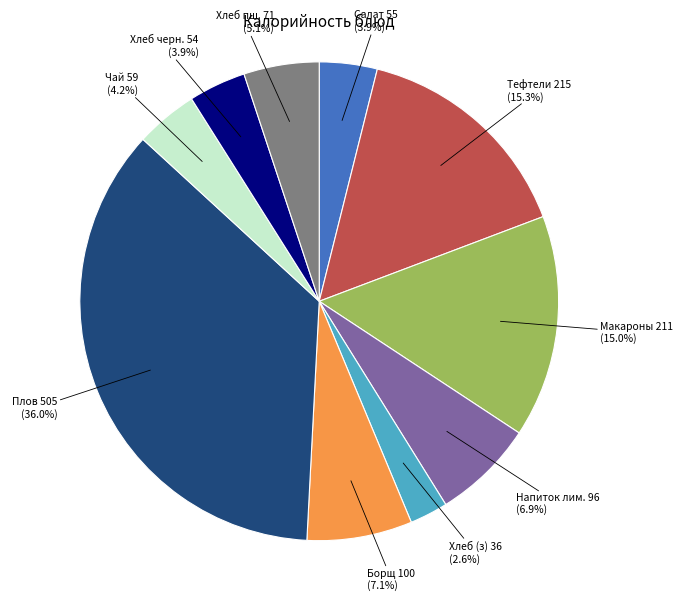

Is there a majority slice in this chart?

No